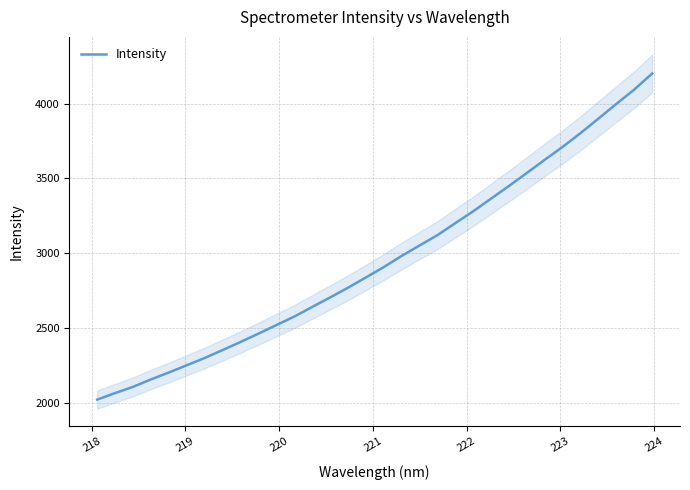

What is the lowest value of the Intensity series?

2021.1